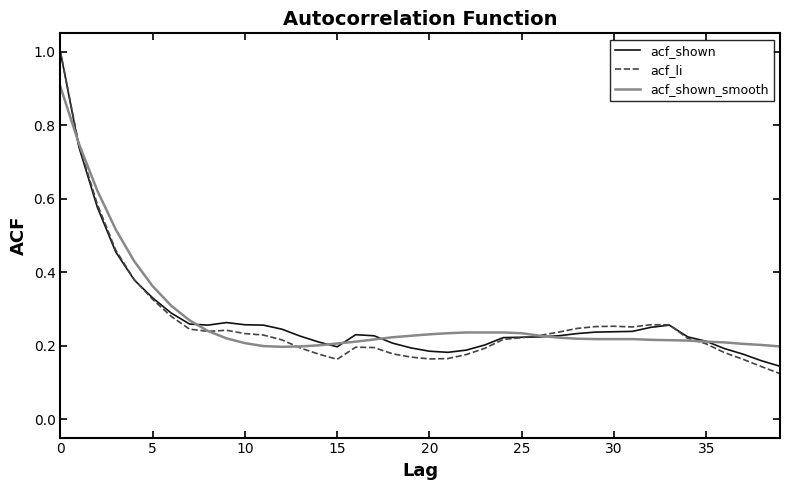

Which series has the largest range (max minus min)?

acf_li